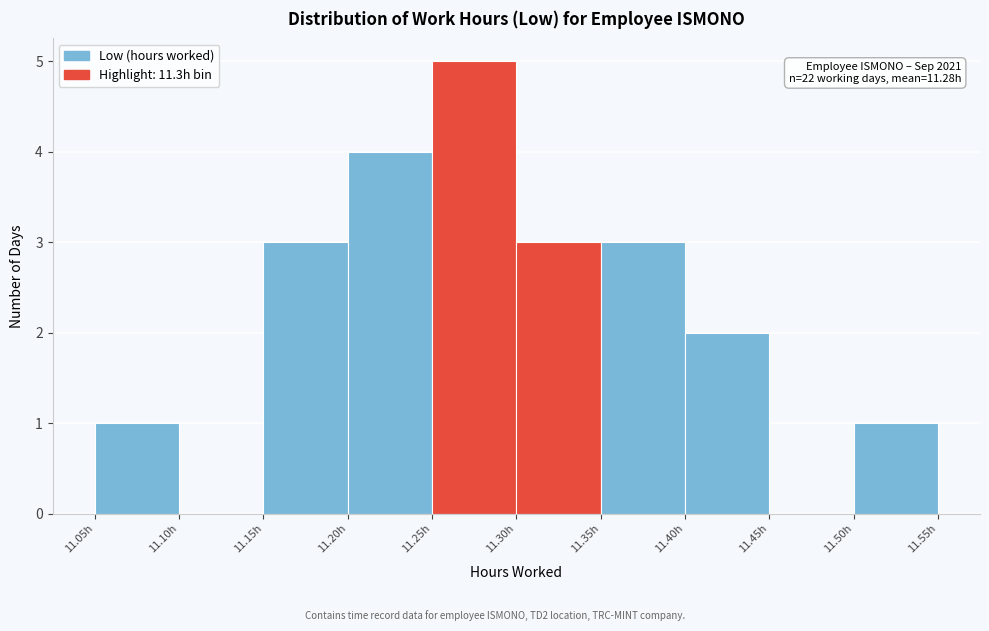

Which range on the x-axis has the tallest bar?

11.25 to 11.30